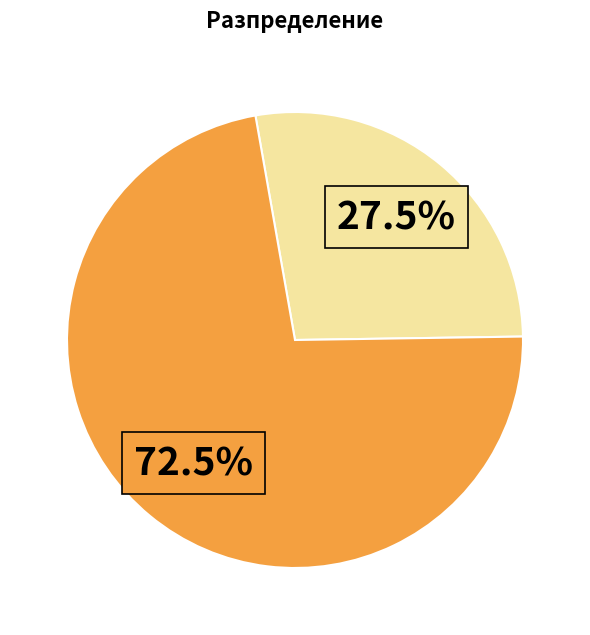

Is there a majority slice in this chart?

Yes